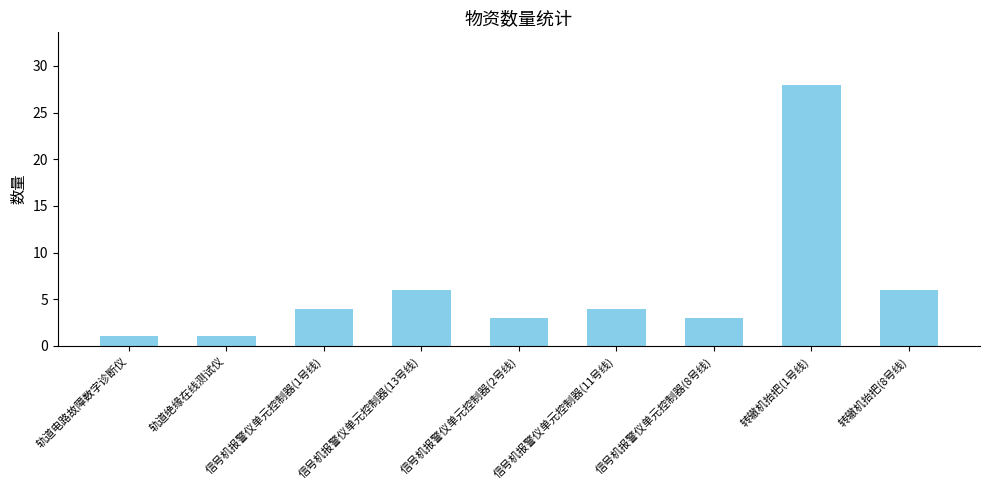

Which category has the highest value across all series?

转辙机抬把(1号线)